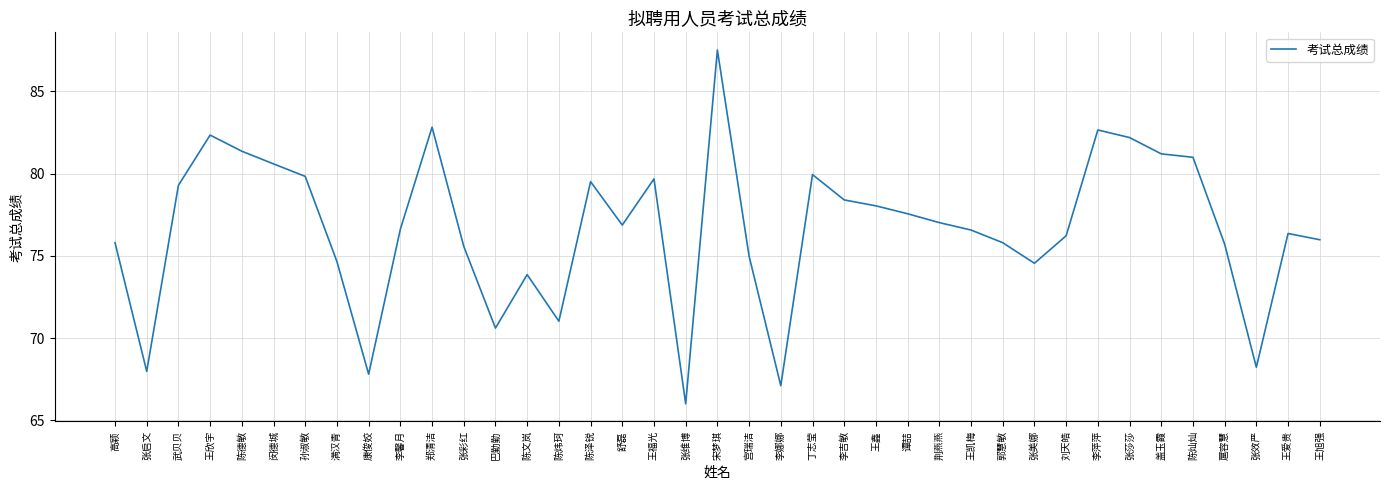

What is the greatest value displayed?

87.5